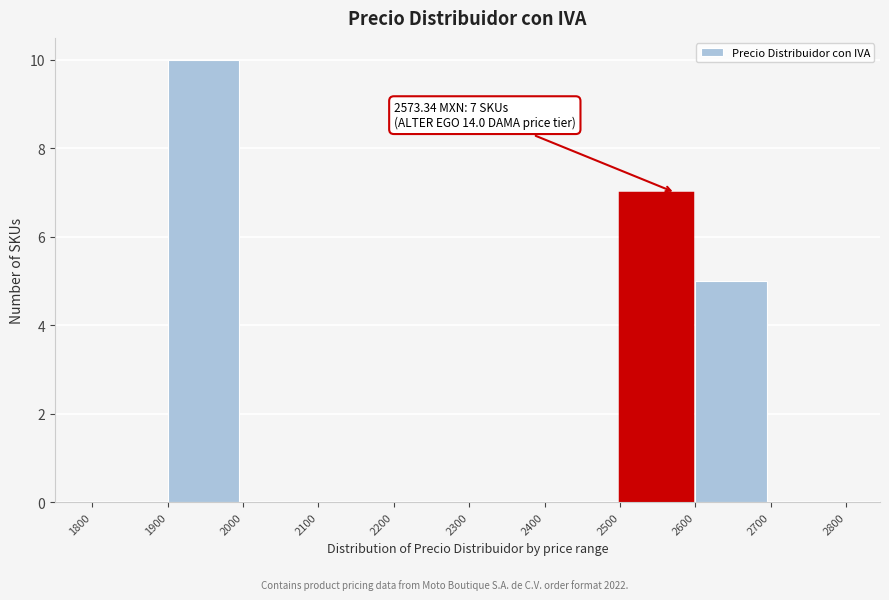

Which range on the x-axis has the tallest bar?

1900 to 2000